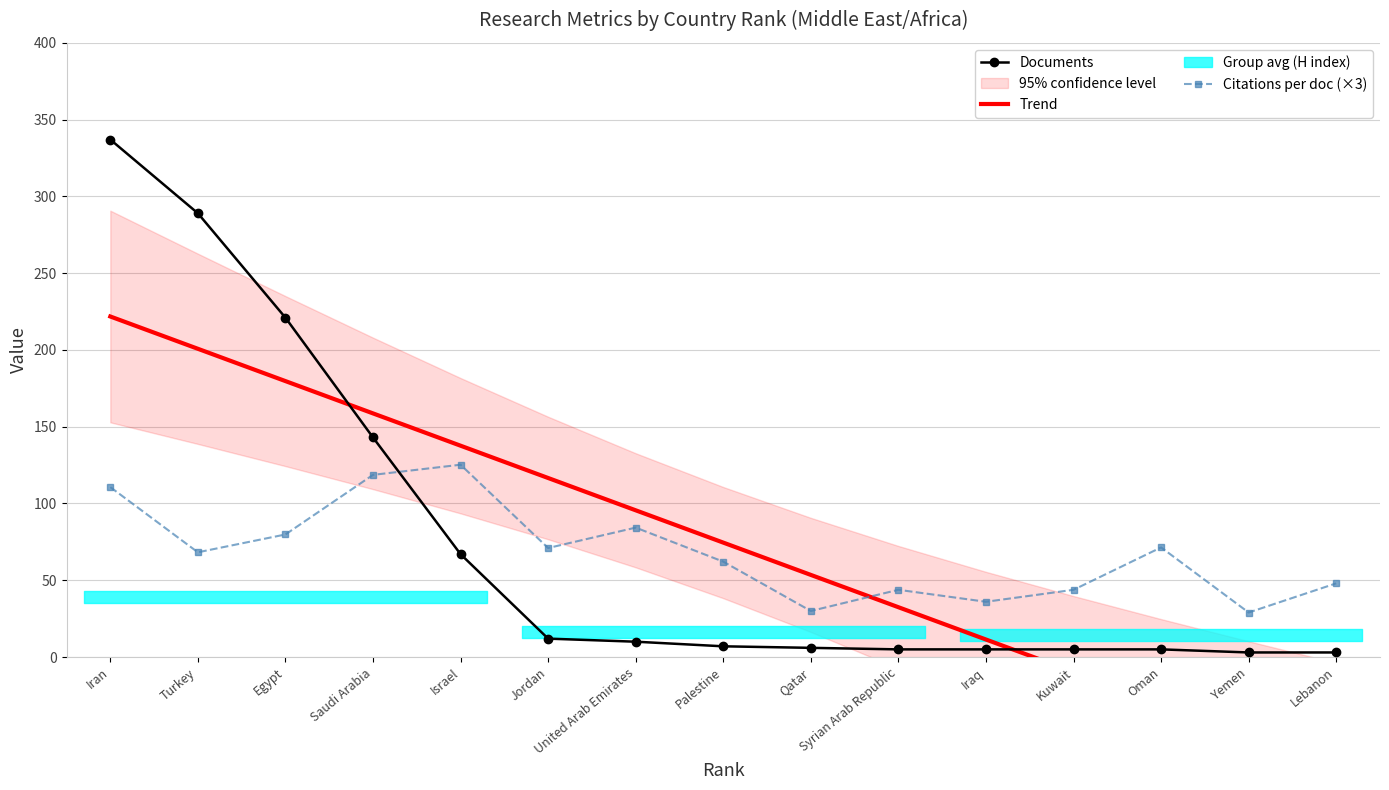

What is the minimum value shown in the chart?

-72.7